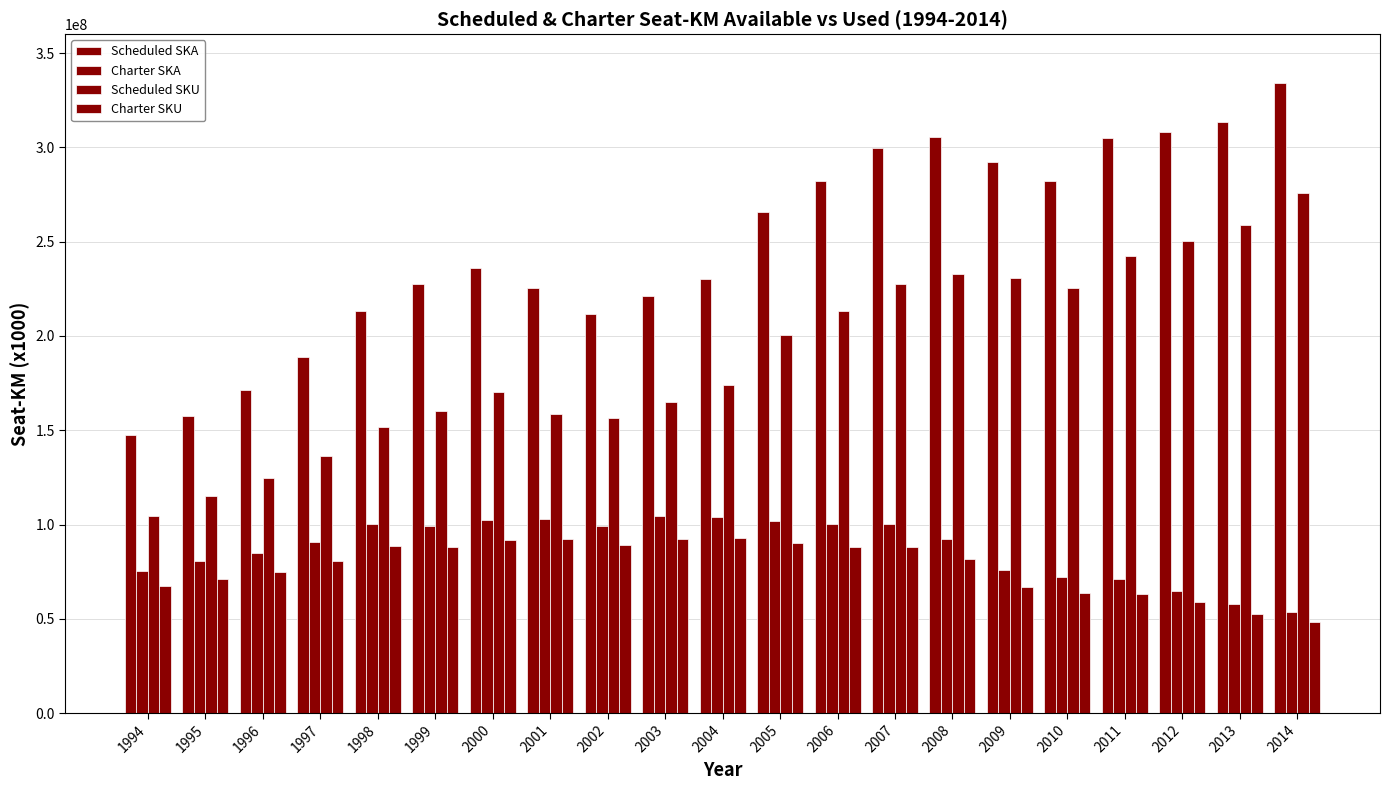

Which series changed the most between 1998 and 2014?

Scheduled SKU